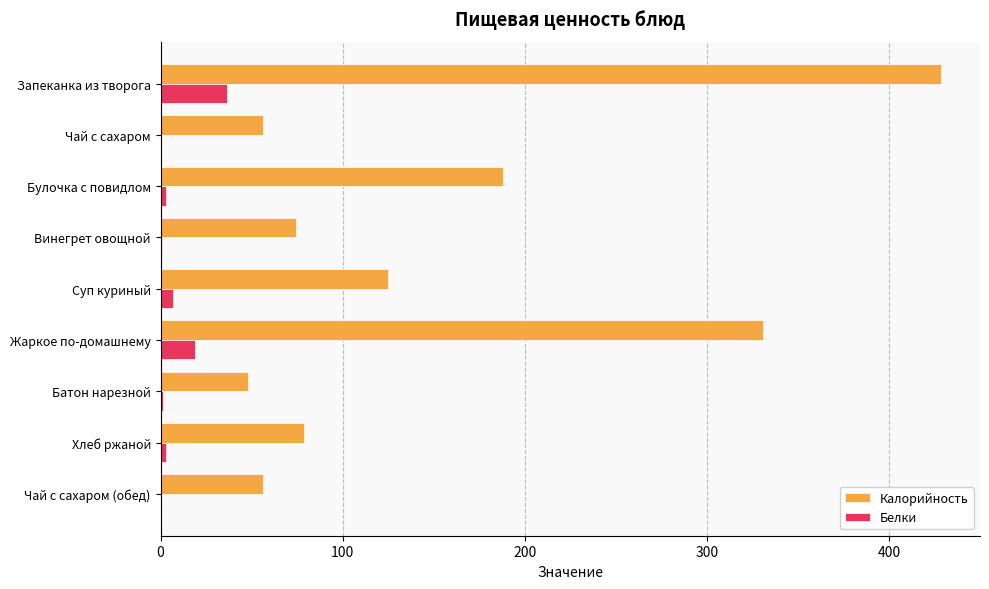

The Калорийность series shows 28.3 at Чай с сахаром (обед). True or false?

False